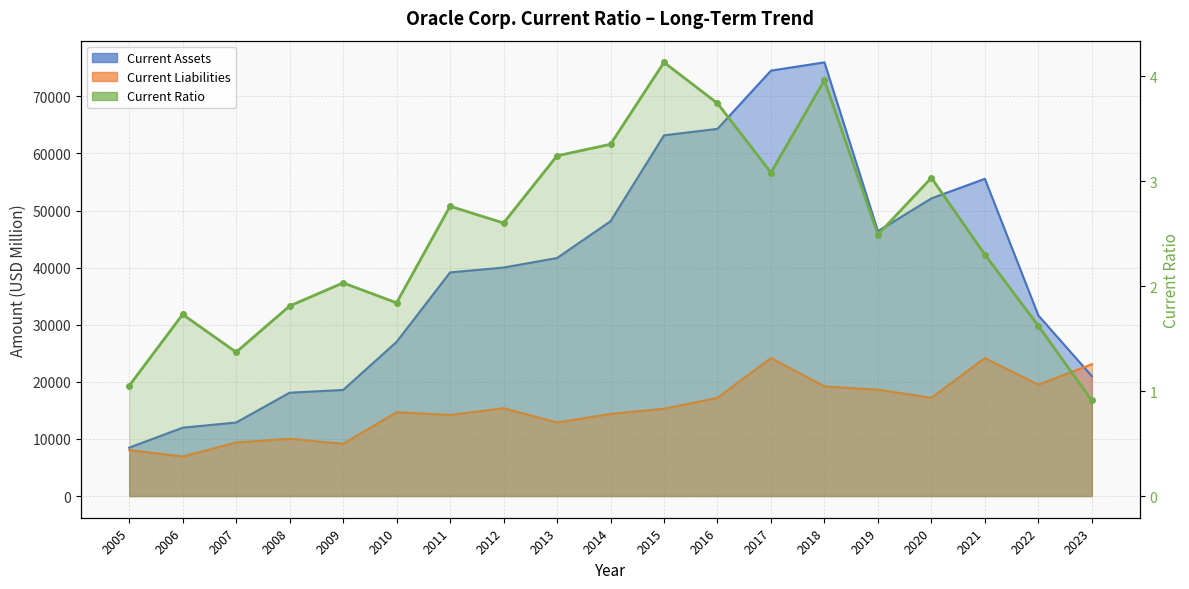

How many interior local peaks does the Current Liabilities series have?

5